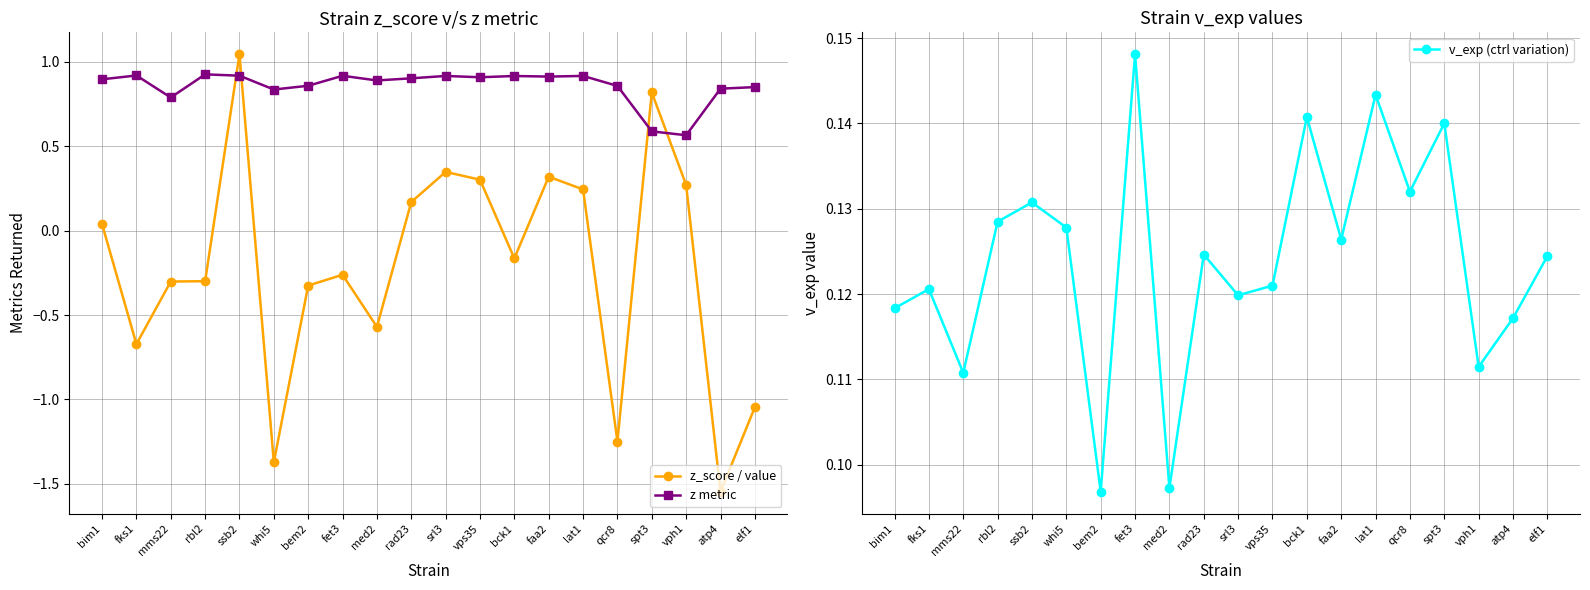

Rank the series by their maximum value, from highest to lowest.

z_score / value, z metric, v_exp (ctrl variation)